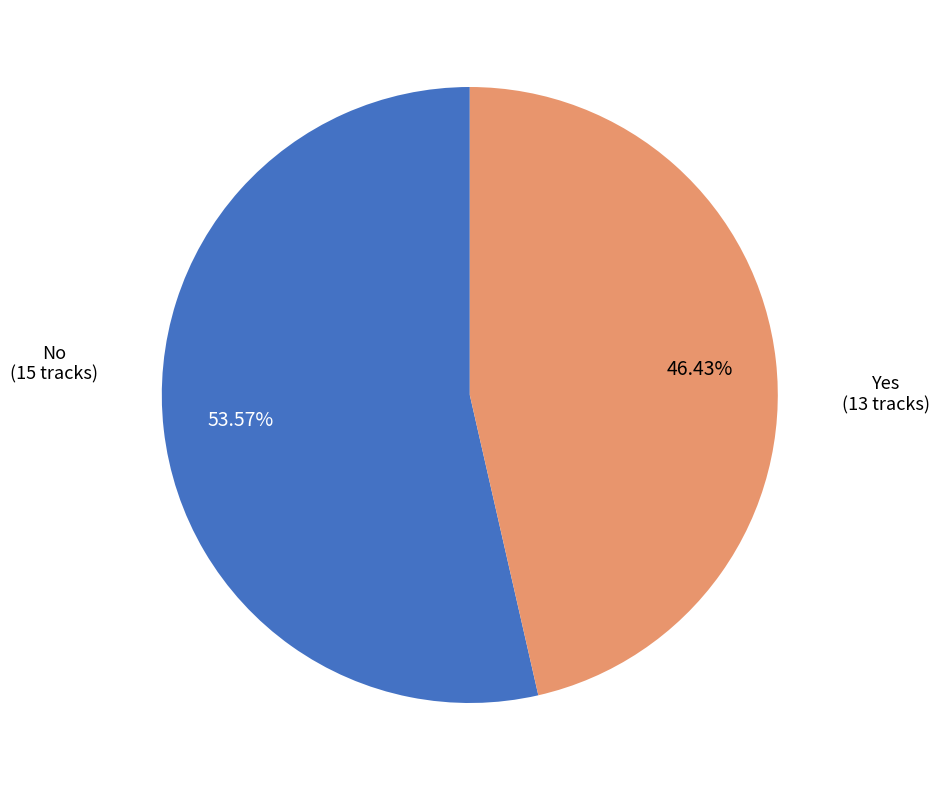

How many slices are in this pie chart?

2